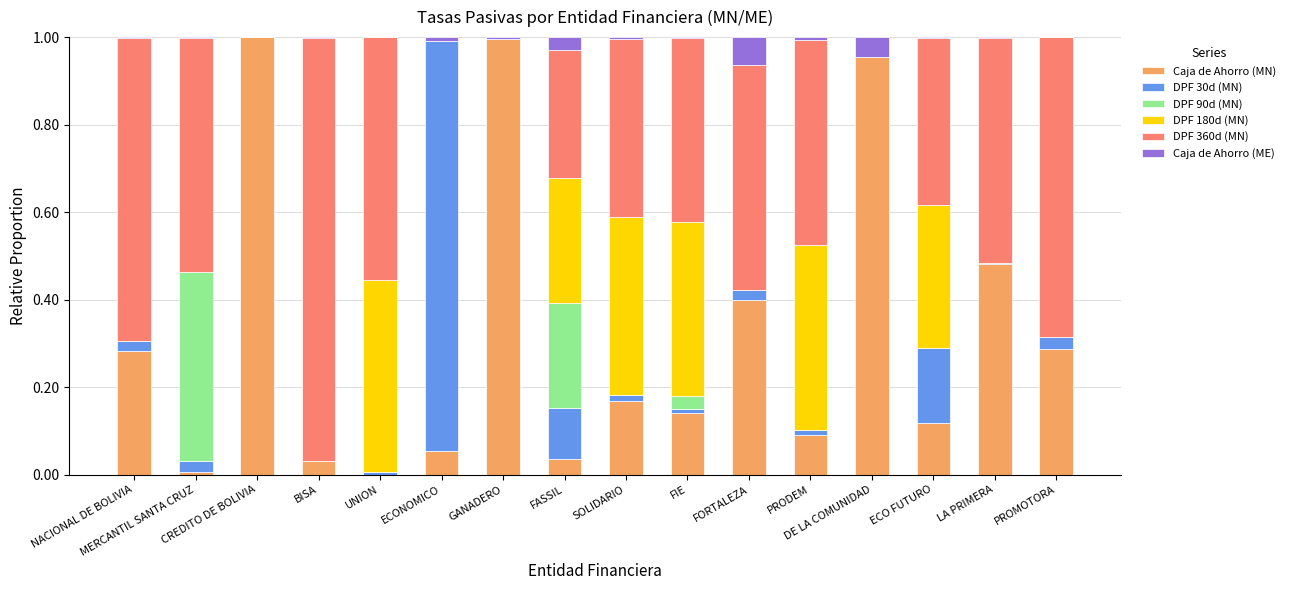

Count the number of categories in the chart.

16